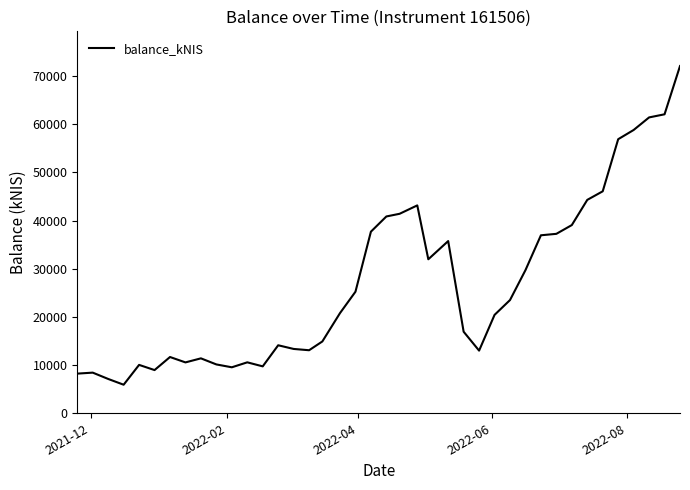

What is the difference between the maximum and minimum values?

66123.7